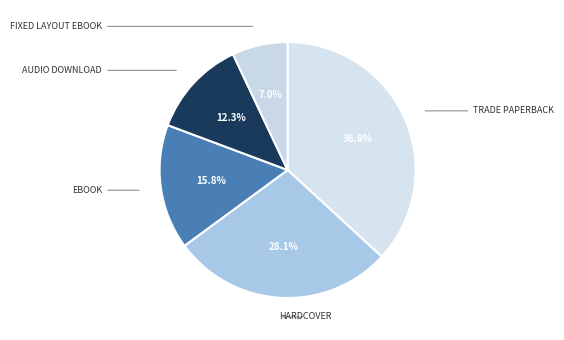

How many slices are in this pie chart?

5